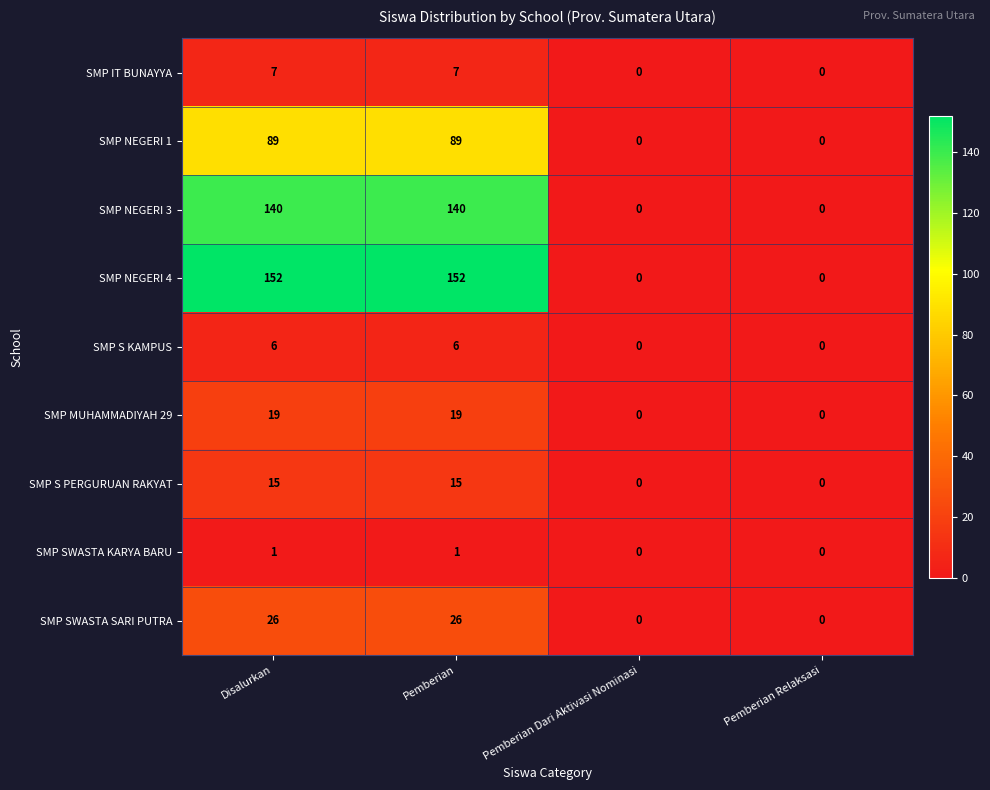

Which series has the largest total across all categories?

SMP NEGERI 4